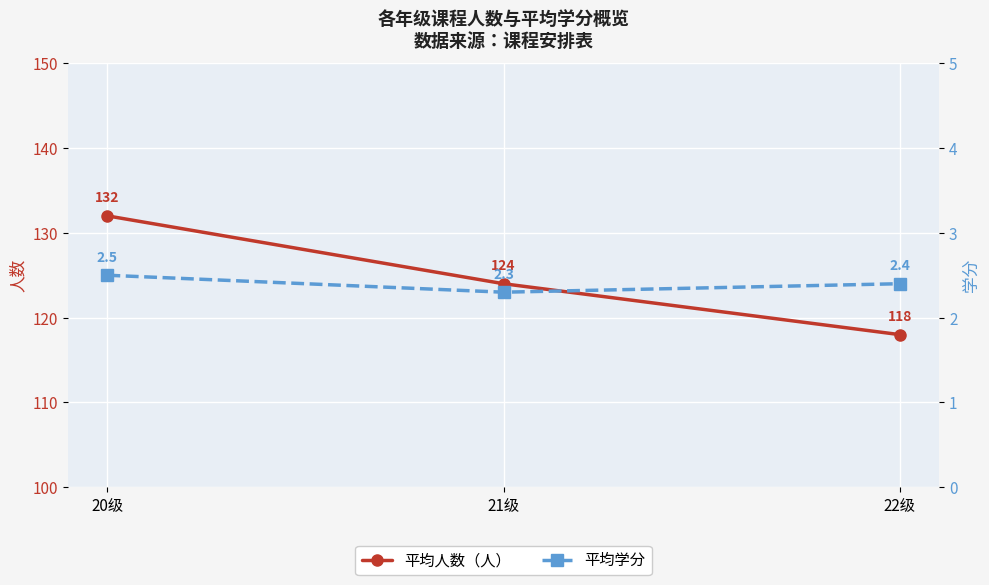

What are all the series names shown in the legend?

平均人数, 平均学分